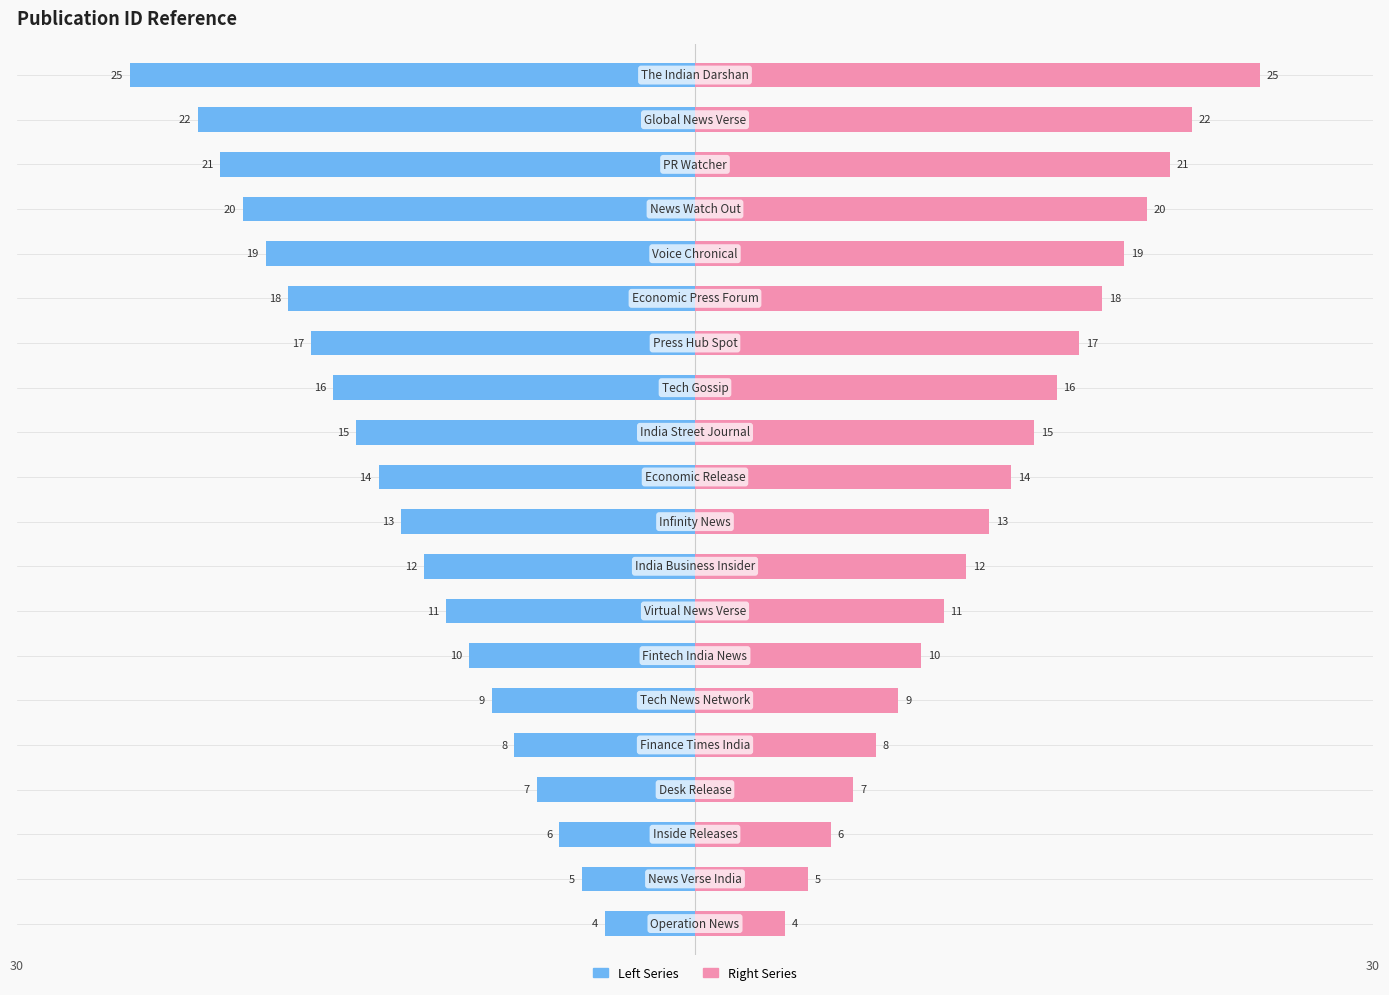

Which series has the largest total across all categories?

Left